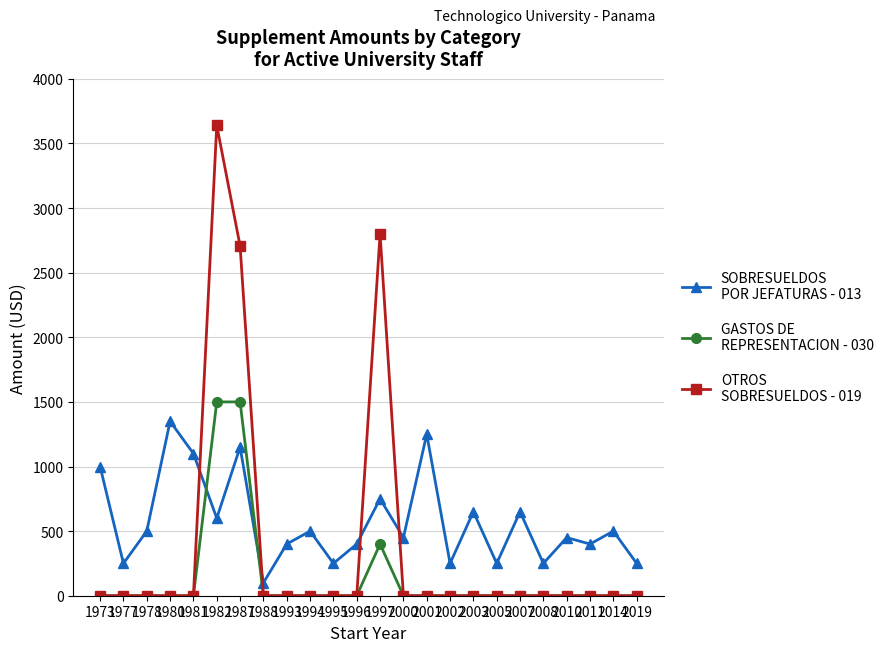

At which category is the sum across all series the highest?

1982